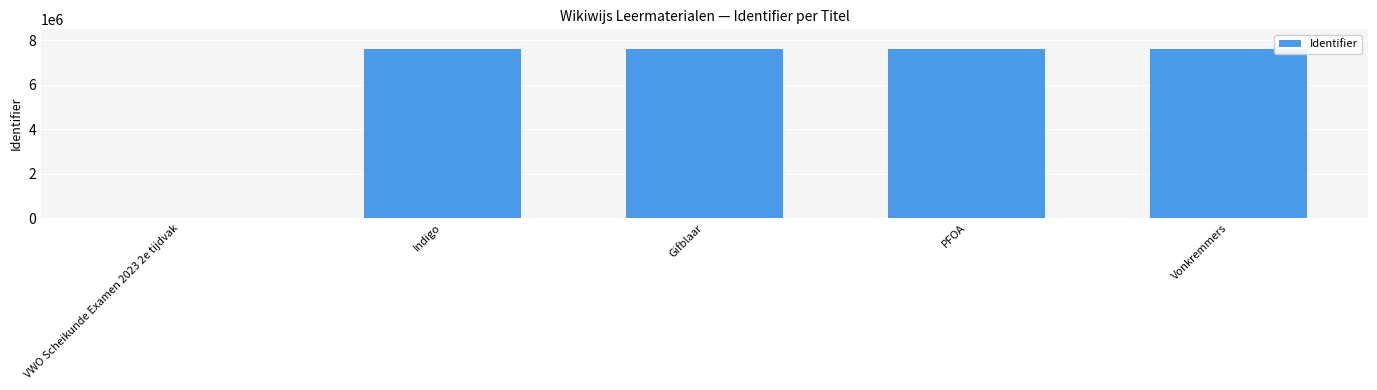

Is it true that the value at Gifblaar is 12113504?

False